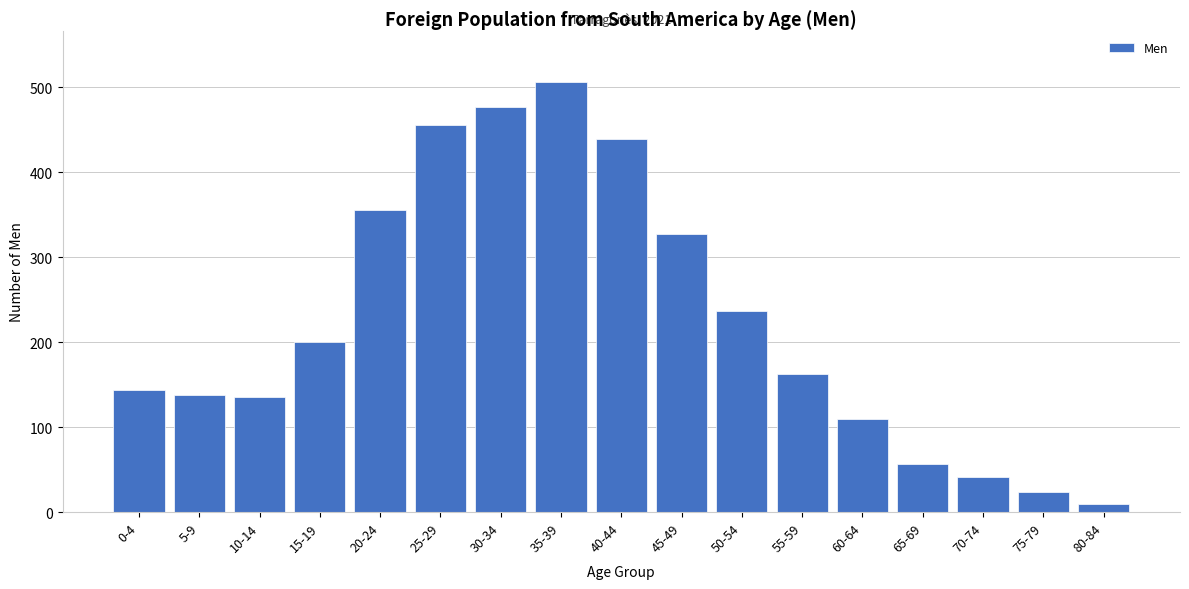

The chart shows a value of 316 at 15-19. True or false?

False